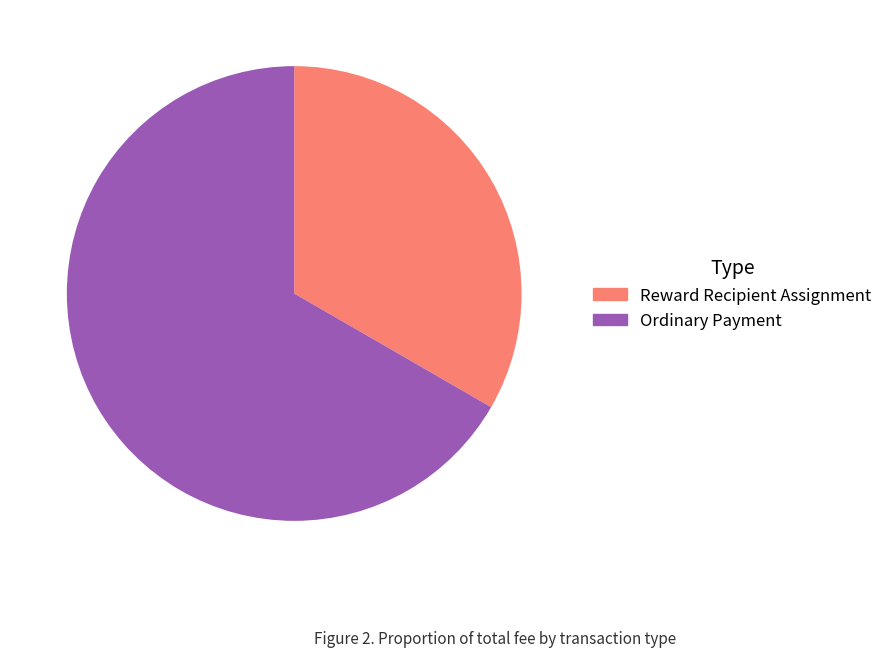

What is the largest slice in the pie chart?

Ordinary Payment